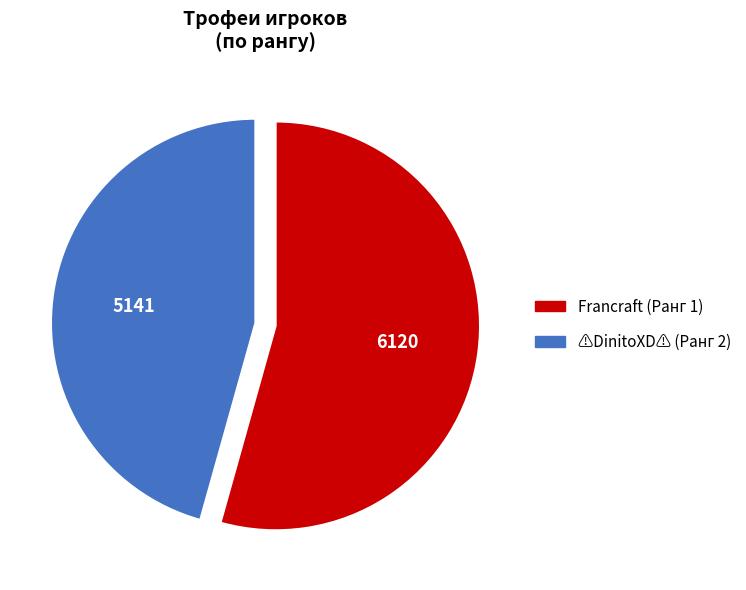

True or false: Francraft (Ранг 1) accounts for 54% of the total.

True